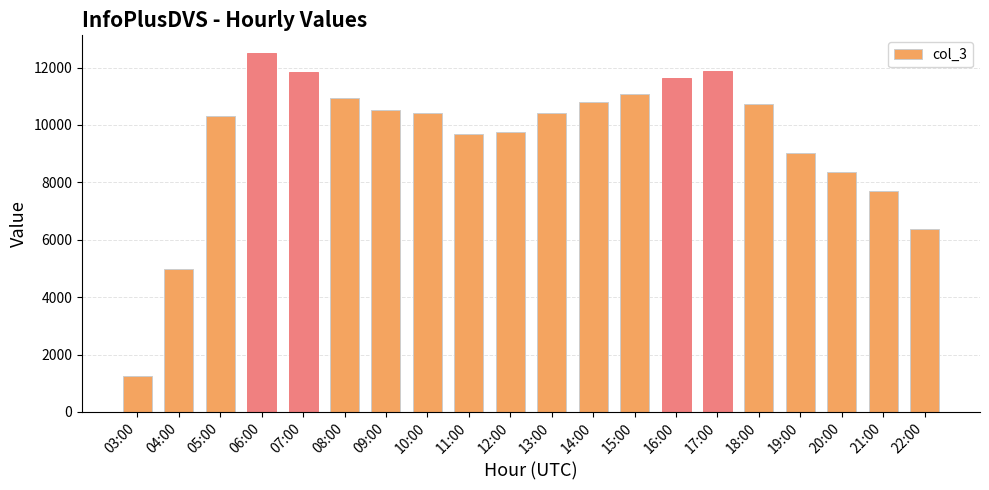

Which has a higher value, 07:00 or 12:00?

07:00